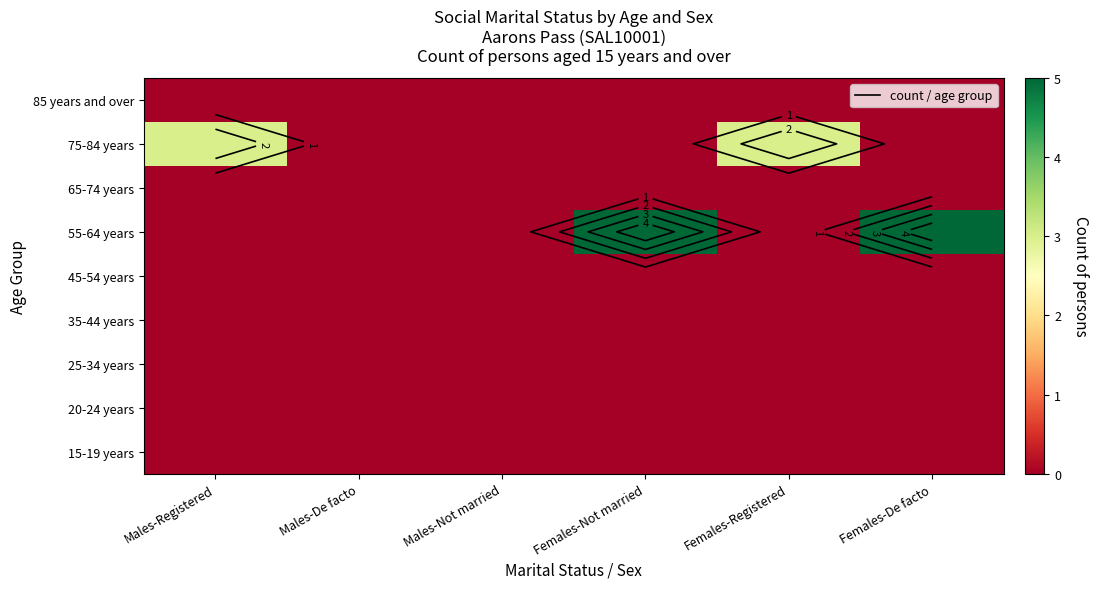

What is the sum of all 75-84 years values?

6